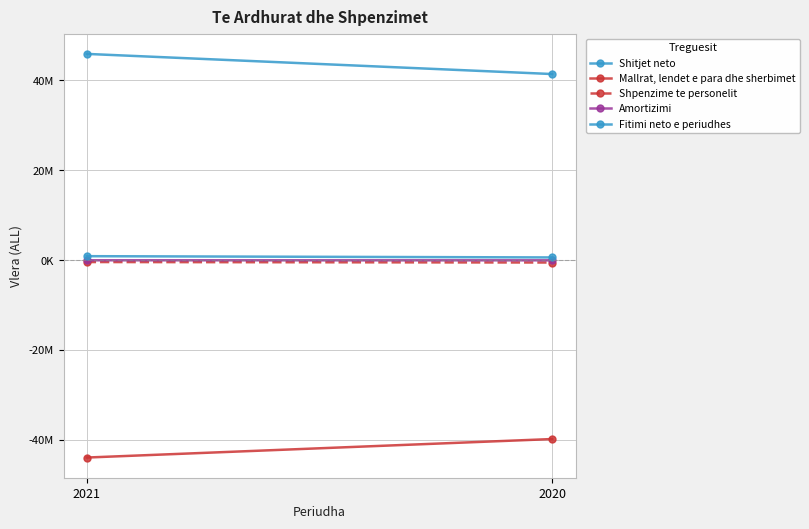

What is the difference between the maximum and minimum values in the Shpenzime te personelit series?

105553